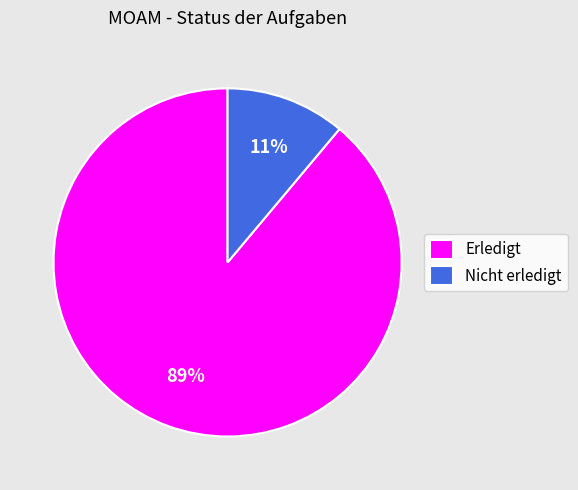

To the nearest percent, what is the difference between the Nicht erledigt and Erledigt slice percentages?

78%